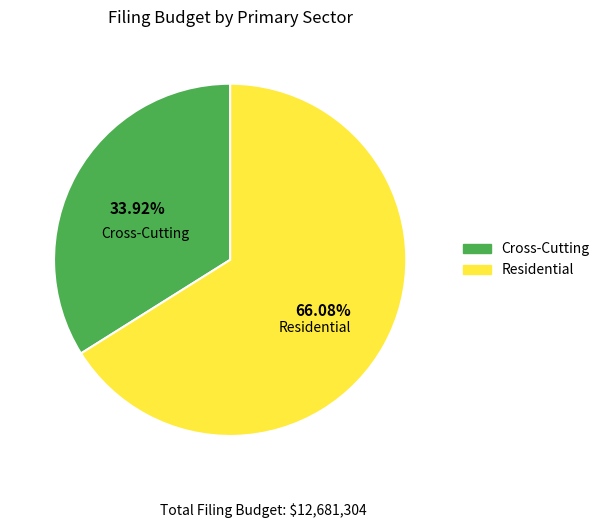

The Cross-Cutting slice represents 25% of the pie. True or false?

False